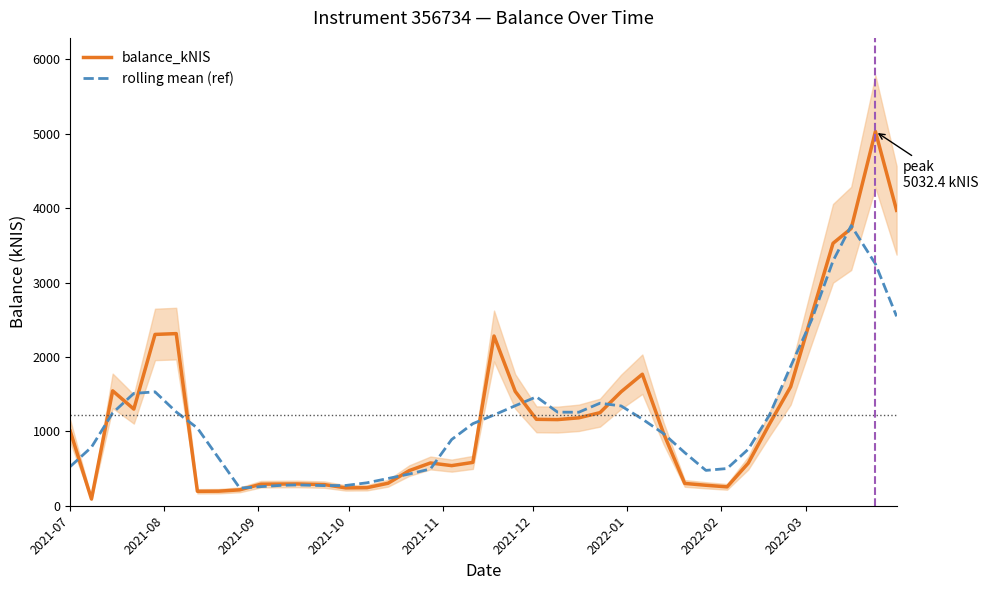

After their last crossing, which series has the higher values: rolling mean (ref) or balance_kNIS?

balance_kNIS